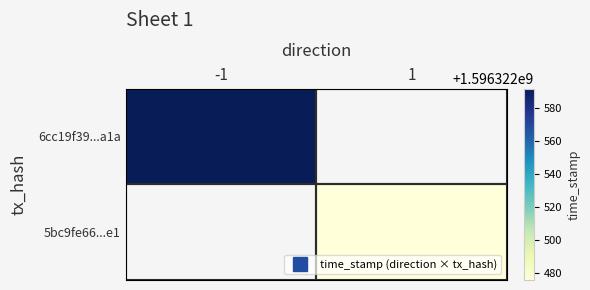

What is the sum of the 5bc9fe666eb94039f7d23cf123c1ca3c46537e1 values at direction_-1 and direction_1?

1596322476